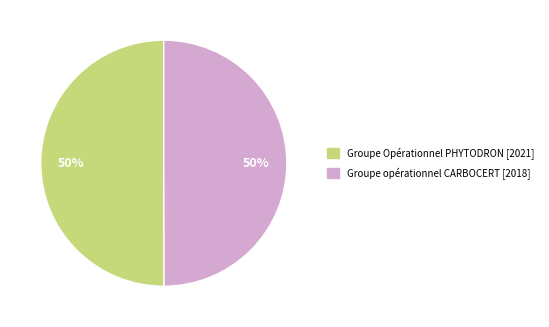

What is the ratio of the value at Groupe opérationnel CARBOCERT [2018] to the value at Groupe Opérationnel PHYTODRON [2021]?

1.0